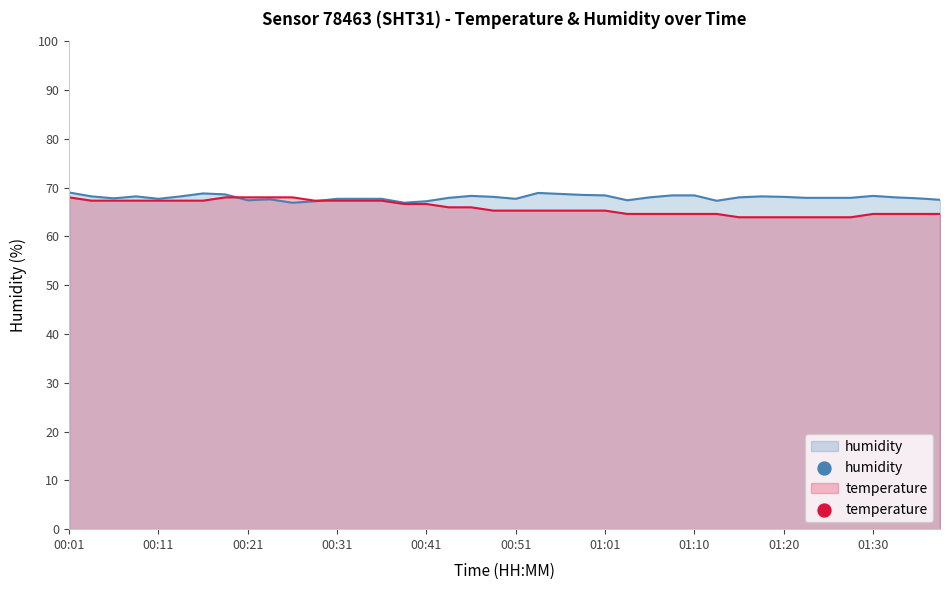

Which series contains the lowest Y value?

temperature